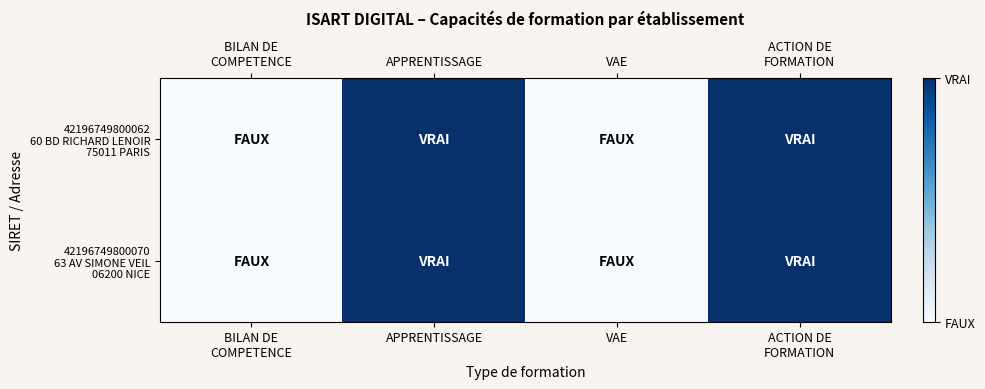

Count the number of categories in the chart.

4